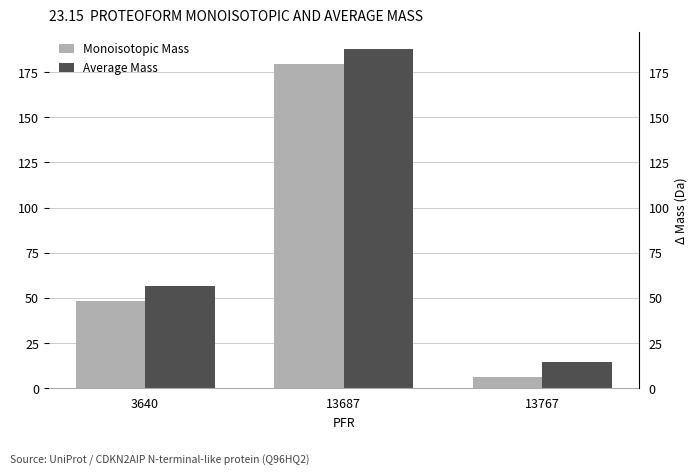

Reading left to right, list all the values displayed in this chart.

Monoisotopic Mass: 3640=48.4	13687=179.5	13767=6.4
Average Mass: 3640=56.8	13687=188.0	13767=14.7